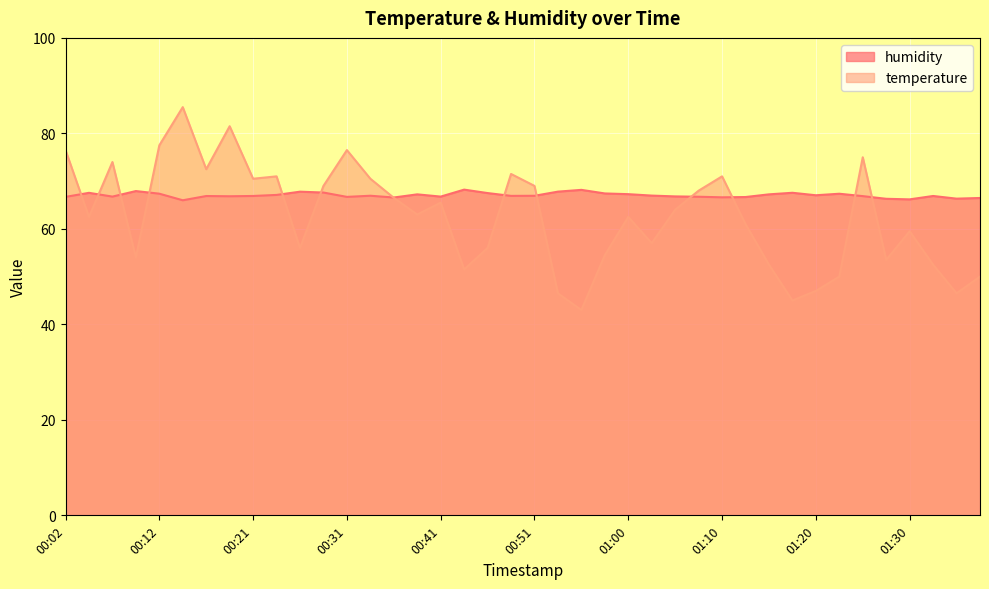

At which label does temperature reach its peak?

00:14